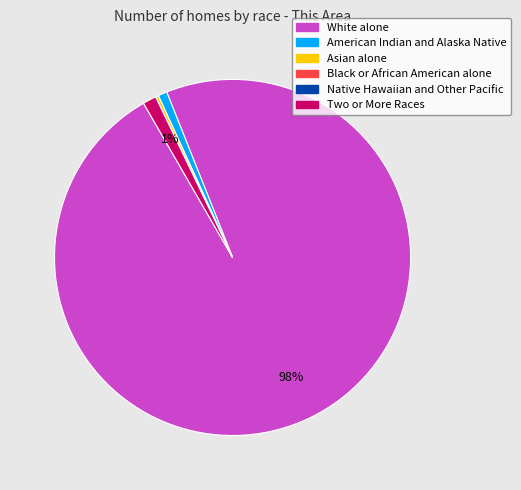

Combined, do White alone and Two or More Races account for over 50%?

Yes